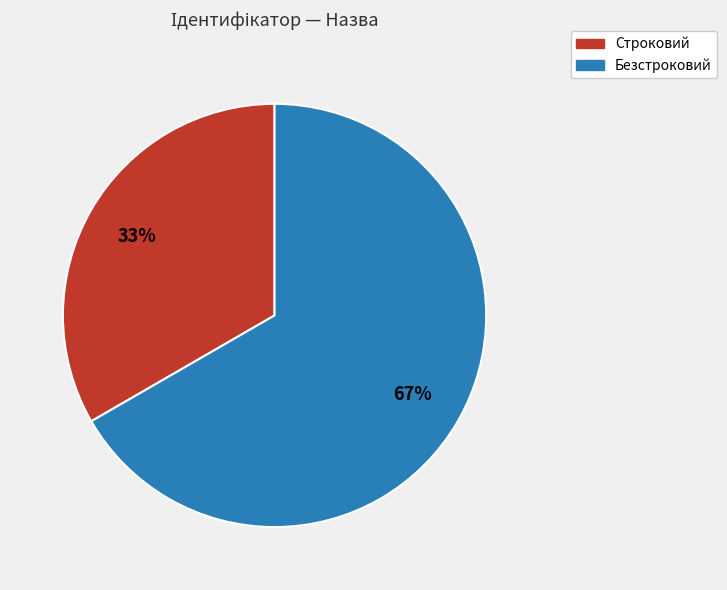

Approximately how many times larger is the value at Безстроковий compared to Строковий?

2.0